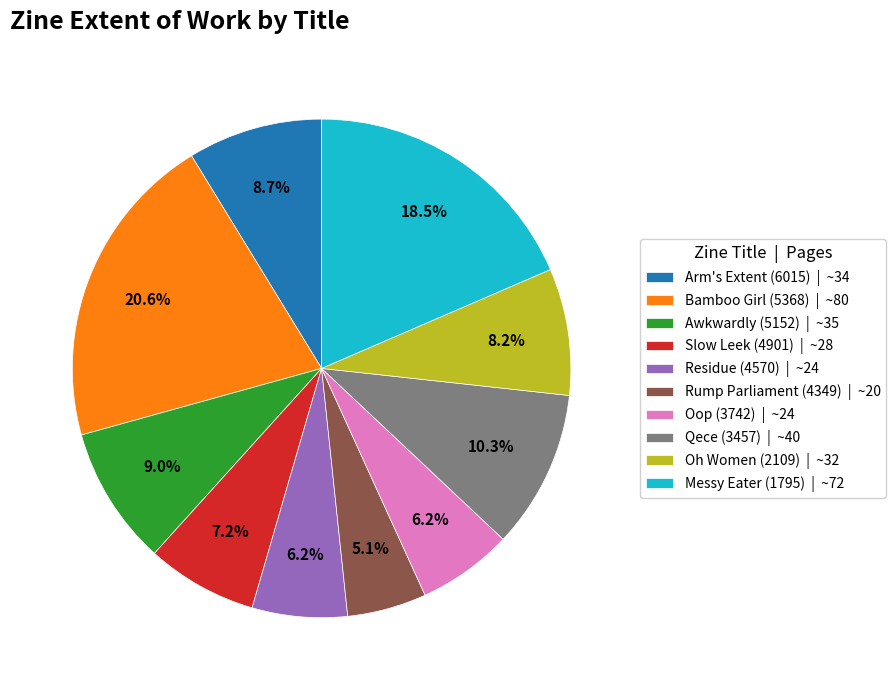

What is the ratio of the value at Qece (3457) | ~40 to the value at Awkwardly (5152) | ~35?

1.1